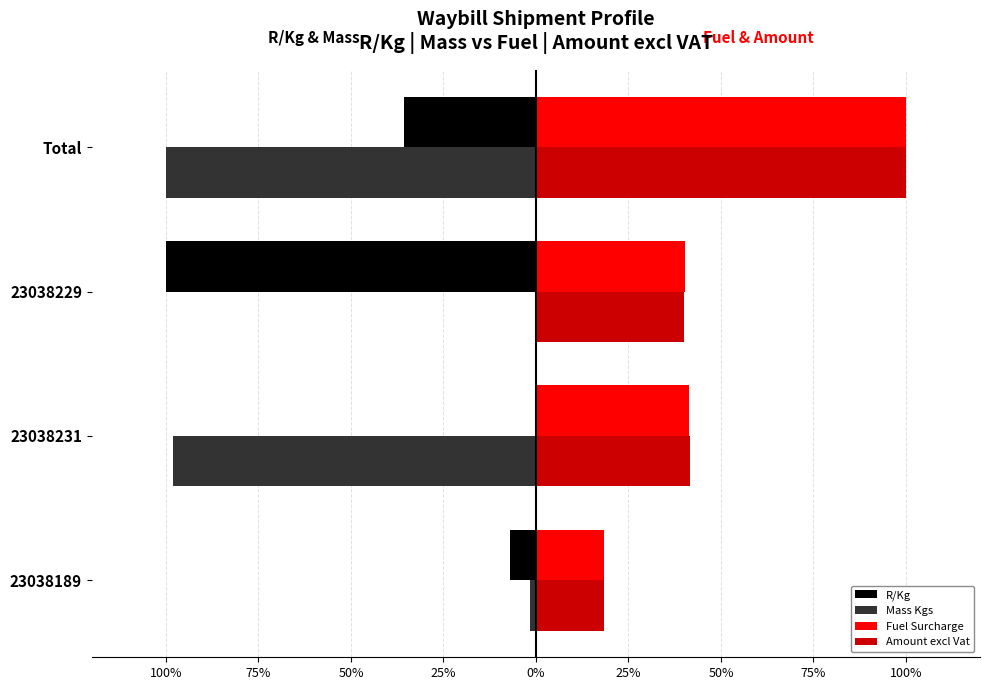

Rank the series by their maximum value, from lowest to highest.

R/Kg, Mass Kgs, Fuel Surcharge, Amount excl Vat